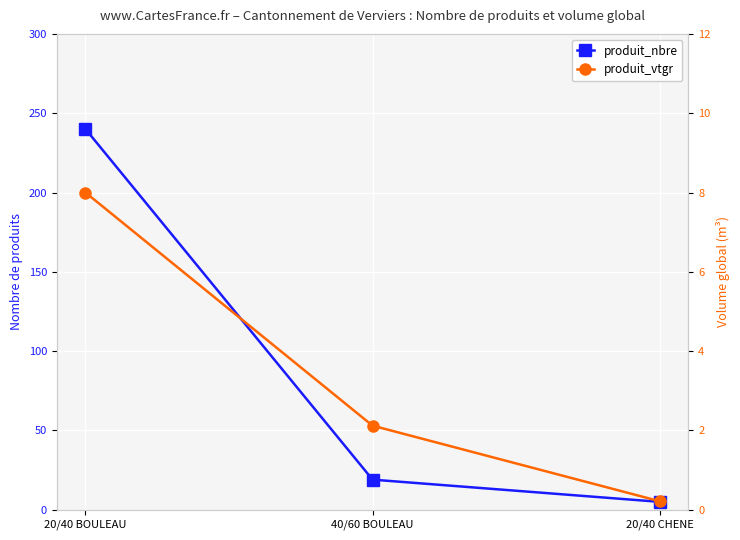

Which series changed the most between 40/60 BOULEAU and 20/40 CHENE?

produit_nbre